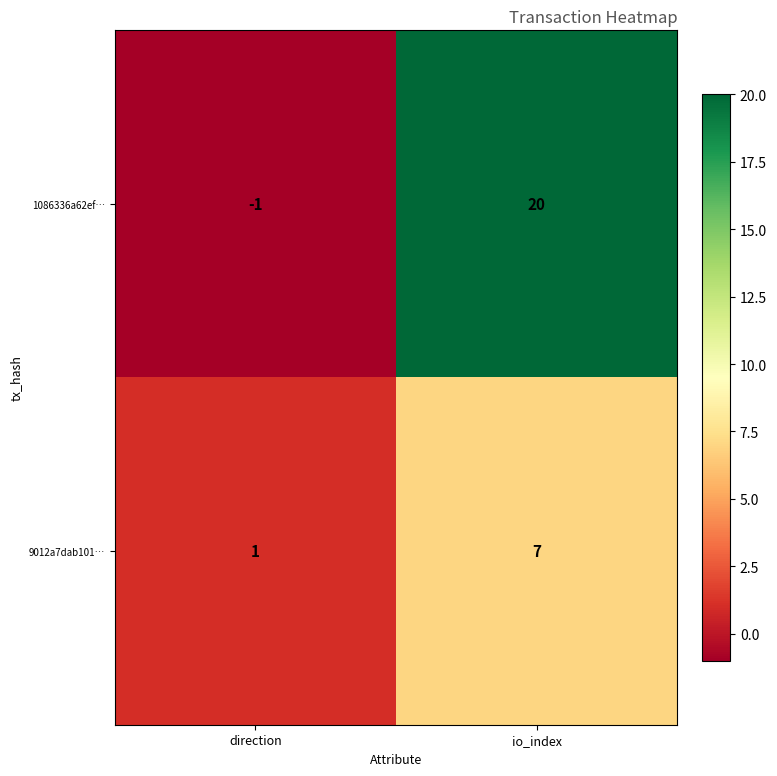

Is it true that 1086336a62ef… equals 31 at io_index?

False